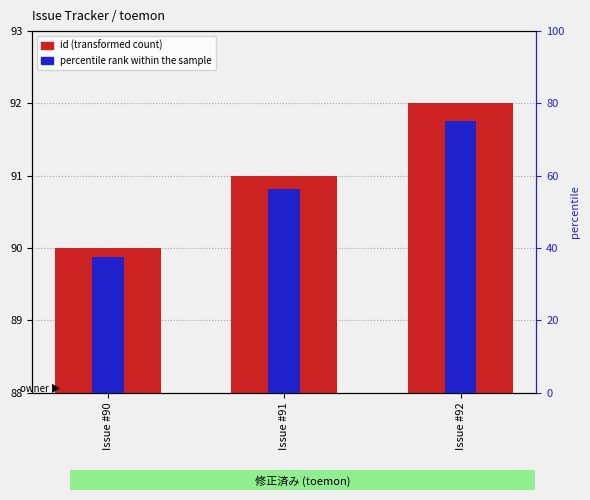

At which category is the sum across all series the highest?

Issue #92